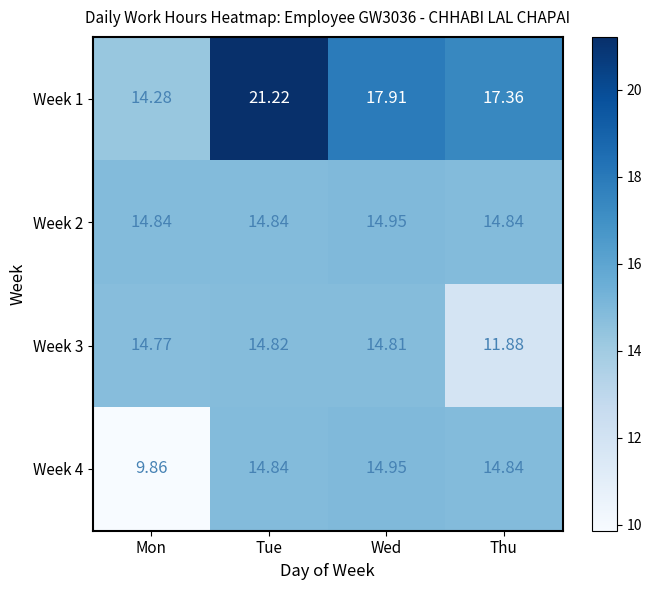

Where is Week 1 nearest to the value 17?

Thu